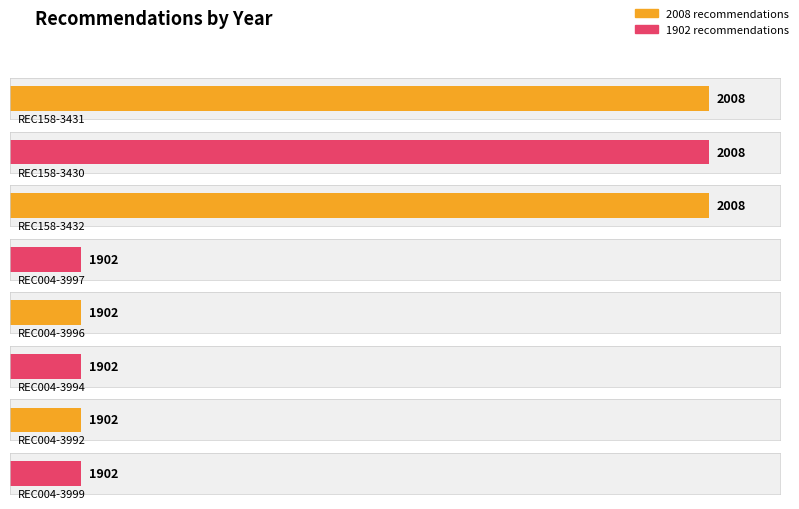

Rank the categories by value from lowest to highest.

REC004-3997, REC004-3996, REC004-3994, REC004-3992, REC004-3999, REC158-3431, REC158-3430, REC158-3432